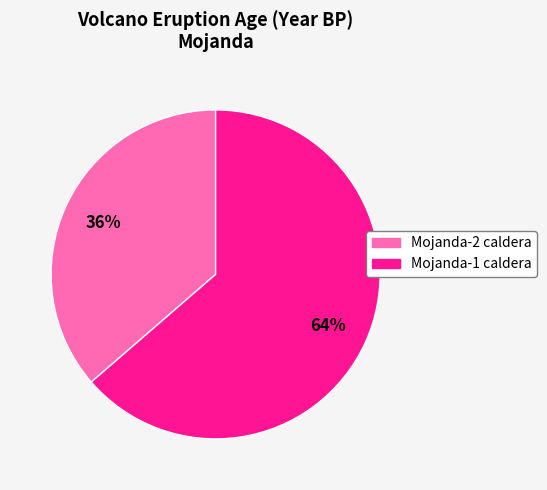

Is Mojanda-2 caldera the majority of the pie?

No